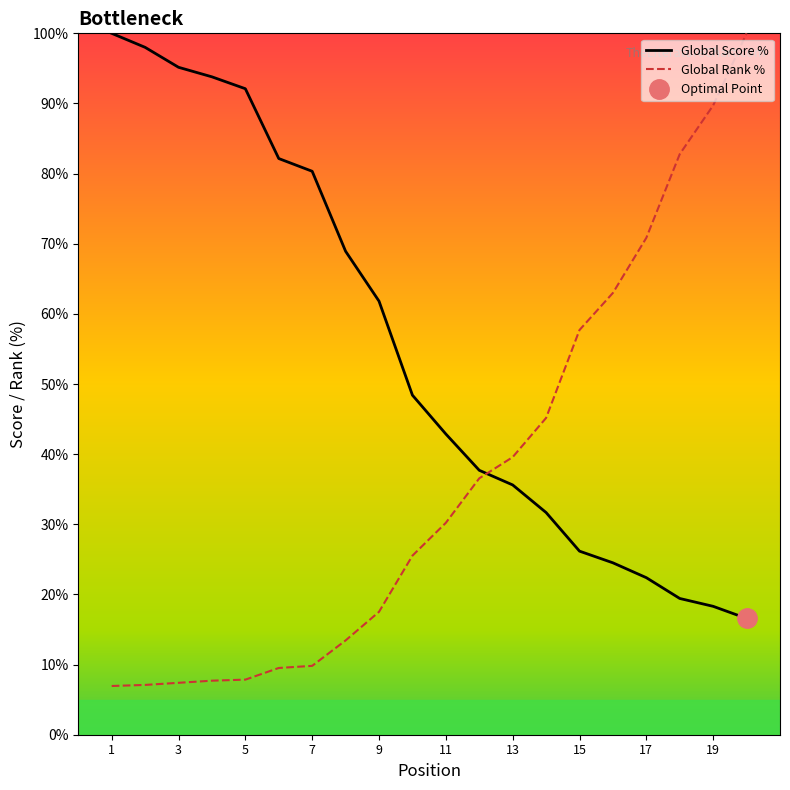

True or false: Global Rank % has more than 0 points higher than both neighbors.

False